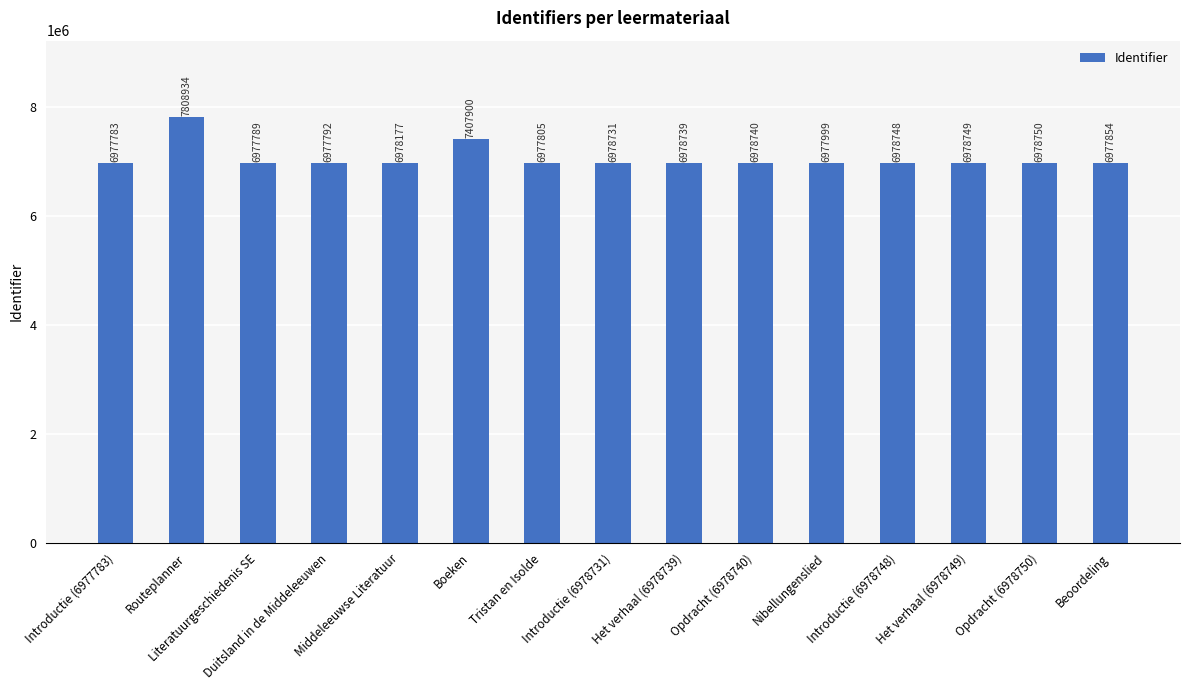

Approximately how many times larger is the value at Het verhaal (6978739) compared to Duitsland in de Middeleeuwen?

1.0